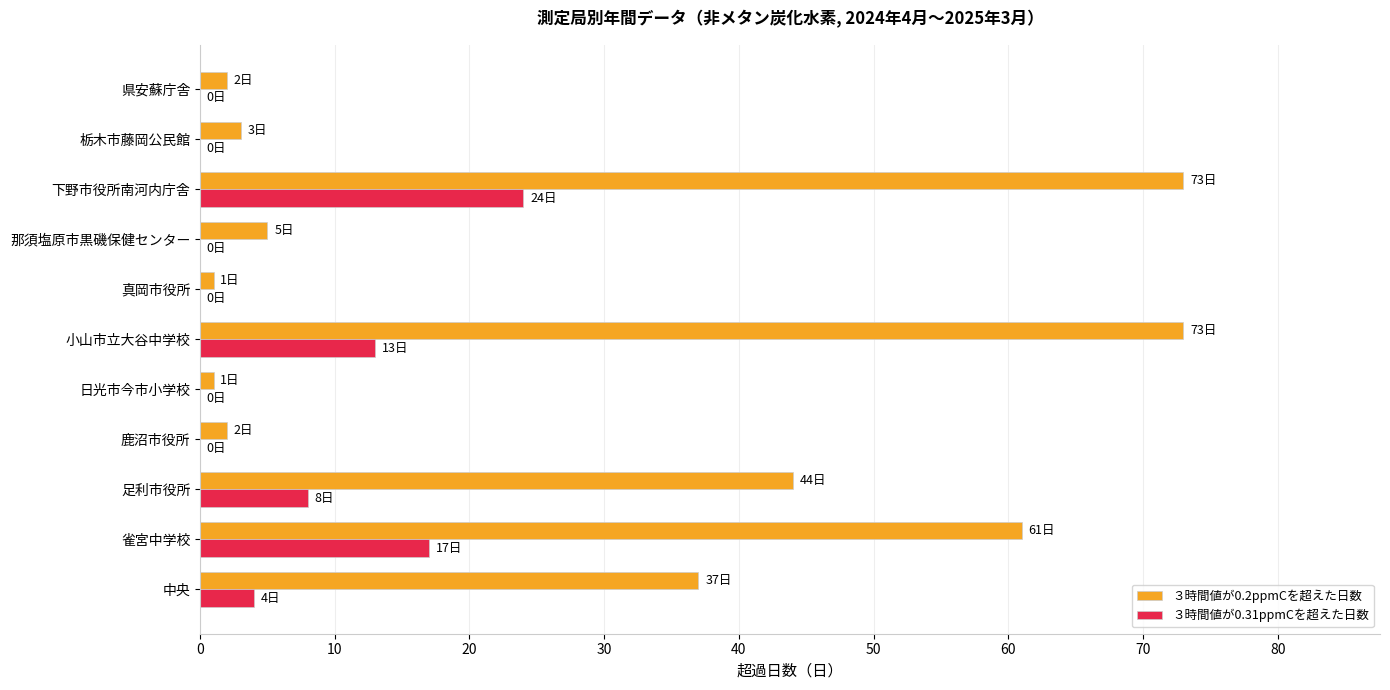

Between 小山市立大谷中学校 and 下野市役所南河内庁舎, which series saw the biggest shift?

３時間値が0.31ppmCを超えた日数